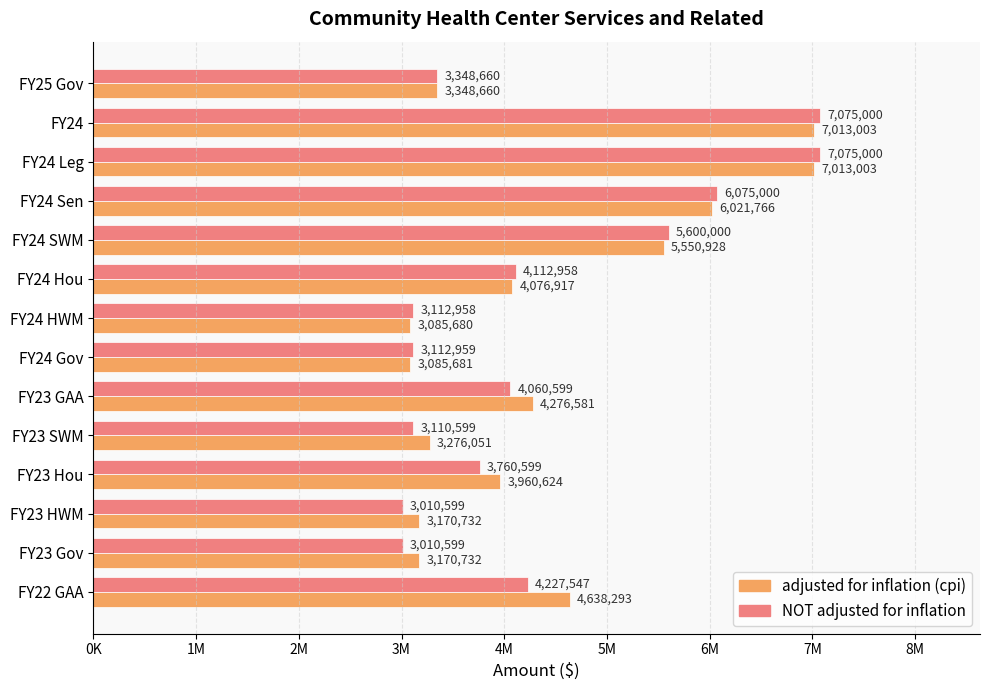

Where is adjusted for inflation (cpi) nearest to the value 5049341?

13